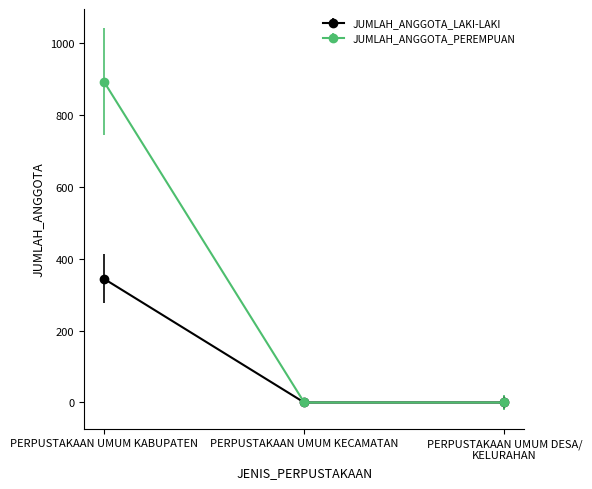

Does the chart have visible grid lines?

No